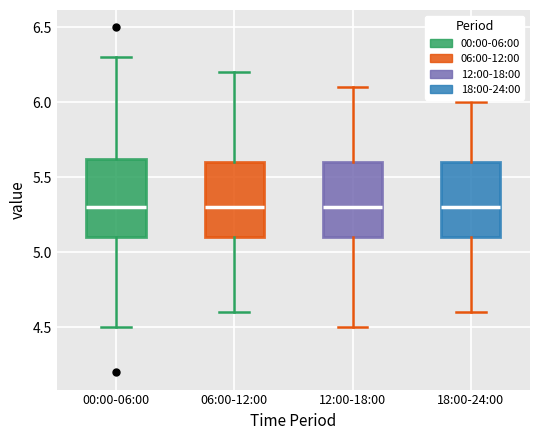

Reading left to right, read every box against the y-axis: the position of its median line, the range the box covers, and the ends of its whiskers. The values are not printed on the chart, so give them approximately, as read against the axis.

00:00-06:00: median 5.30, box 5.10 to 5.65, whiskers 4.50 to 6.30
06:00-12:00: median 5.30, box 5.10 to 5.60, whiskers 4.60 to 6.20
12:00-18:00: median 5.30, box 5.10 to 5.60, whiskers 4.50 to 6.10
18:00-24:00: median 5.30, box 5.10 to 5.60, whiskers 4.60 to 6.00